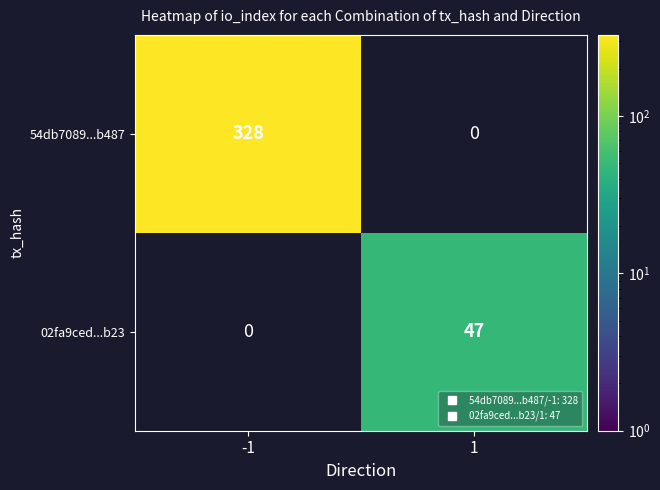

Count the number of categories in the chart.

2